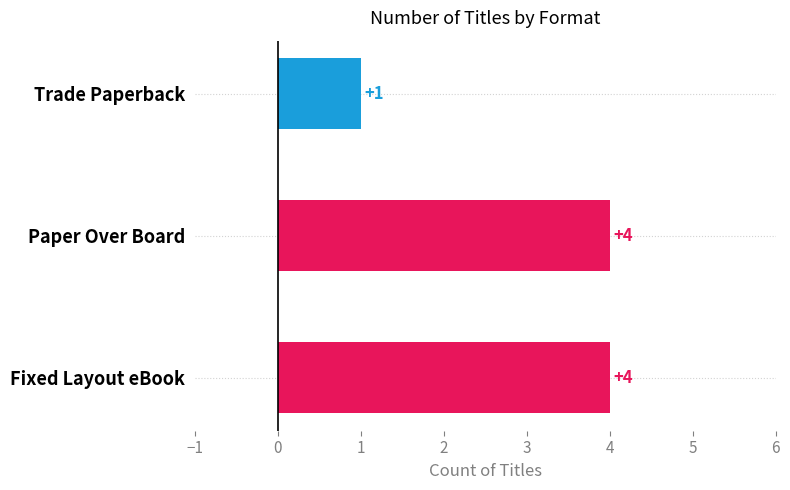

The value at Trade Paperback is 1. True or false?

True